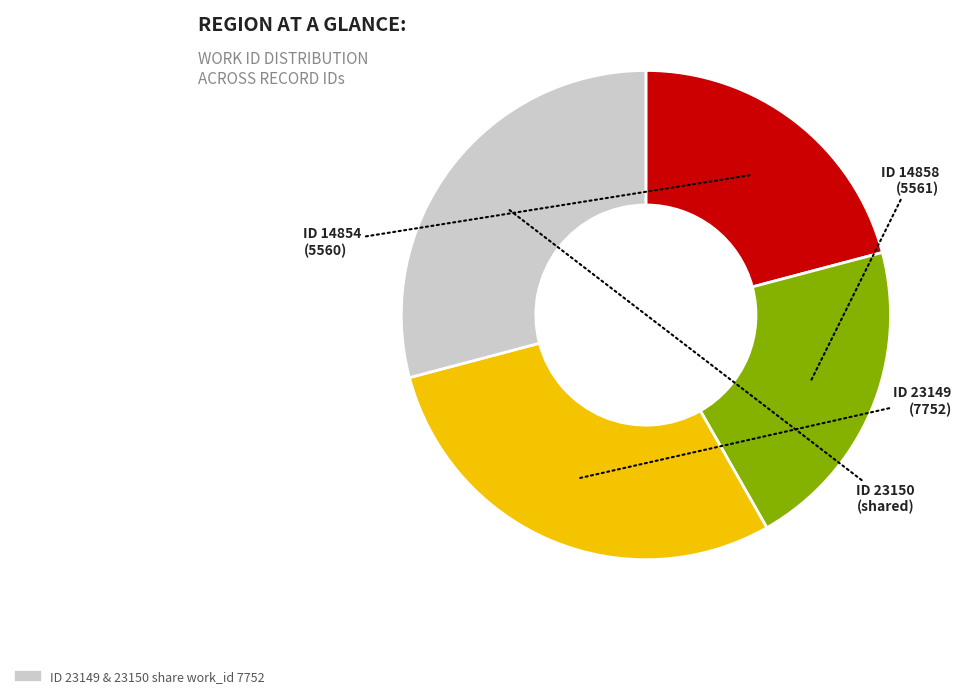

Does any single category account for the majority?

No